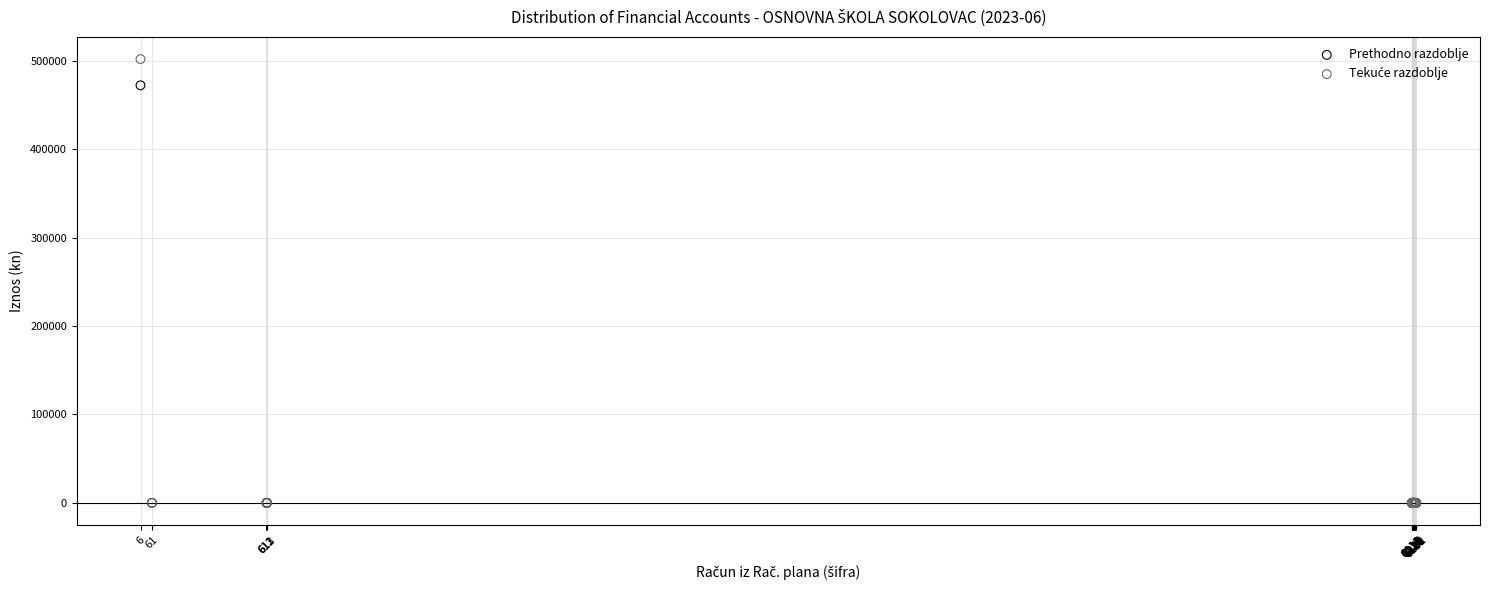

Across all series, what Y value is closest to 250886?

472102.2